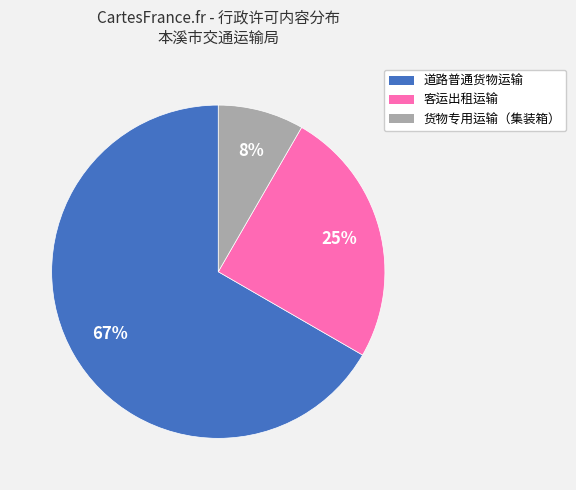

What is the largest slice in the pie chart?

道路普通货物运输